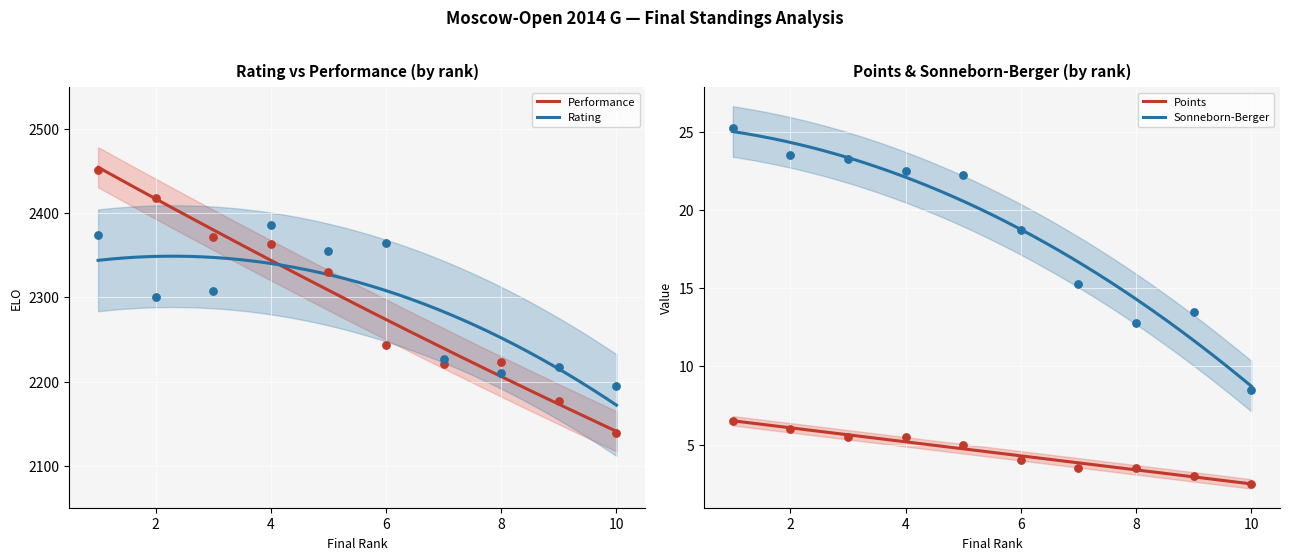

What are all the series names shown in the legend?

Rating, Performance, Points, Sonneborn-Berger